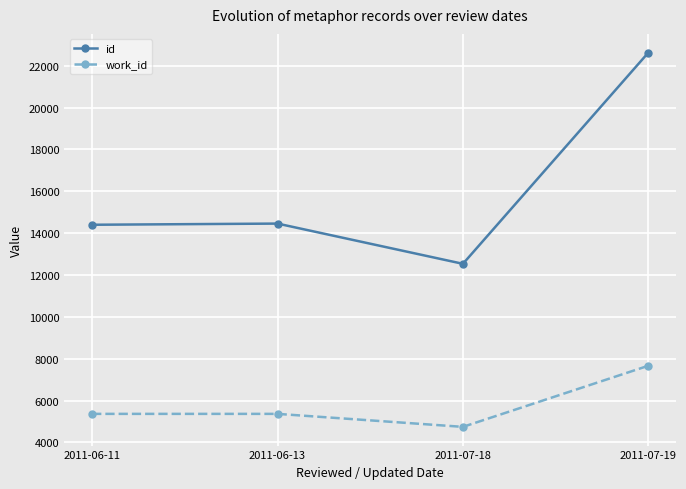

What is the difference between the maximum and minimum values in the id series?

10090